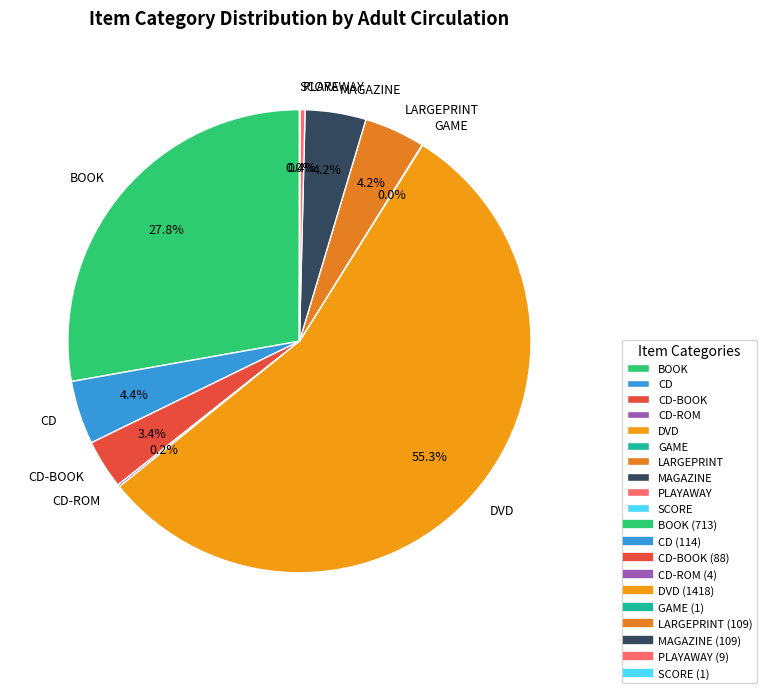

What percentage is the DVD slice, to the nearest percent?

55%